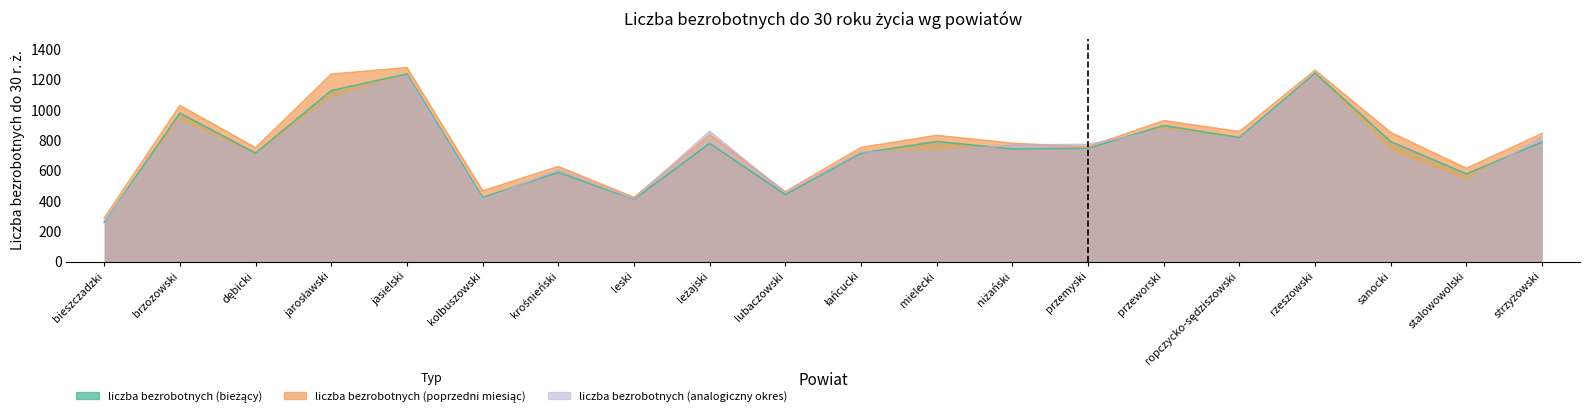

Which series has the widest spread of values?

liczba bezrobotnych do 30 r. ż. stan na (poprzedni miesiąc)